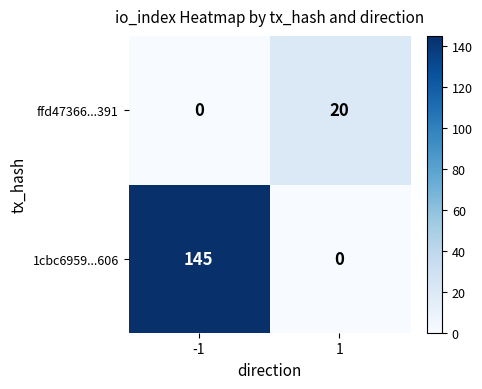

What is the total value across all series at -1?

145